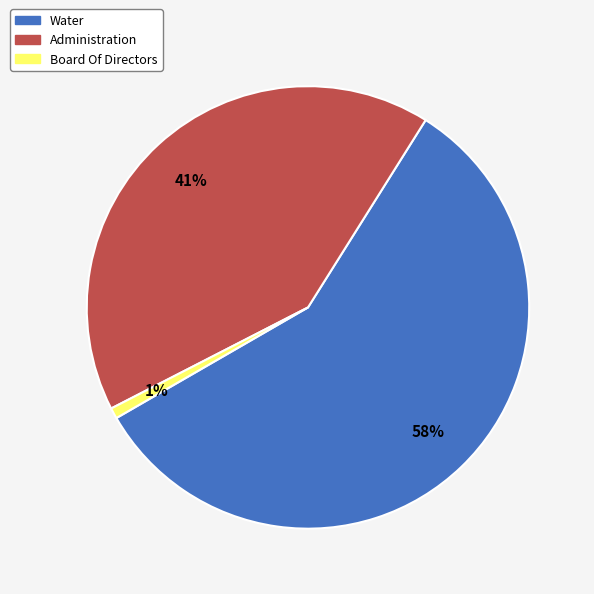

To the nearest percent, what is the difference between the largest and smallest slice percentages?

57%